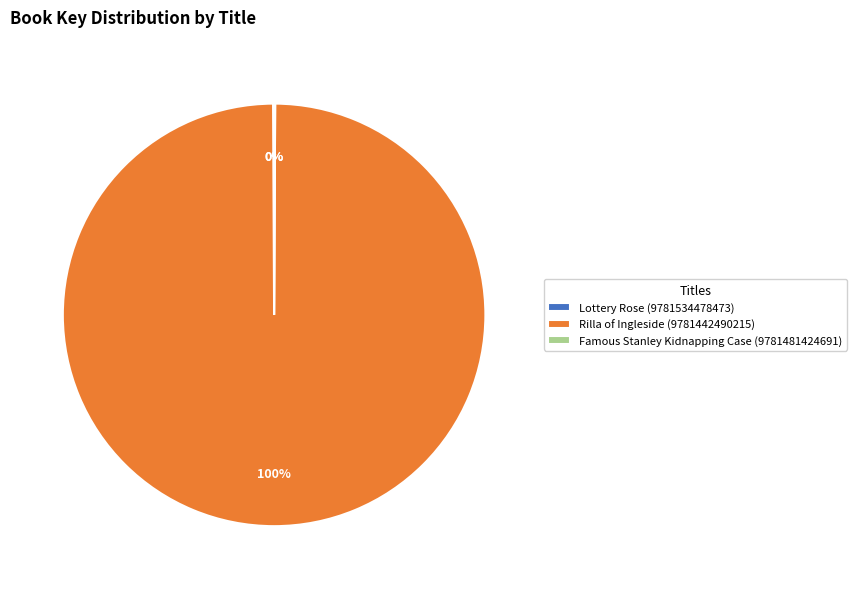

Which category has the biggest portion of the pie?

Rilla of Ingleside (9781442490215)